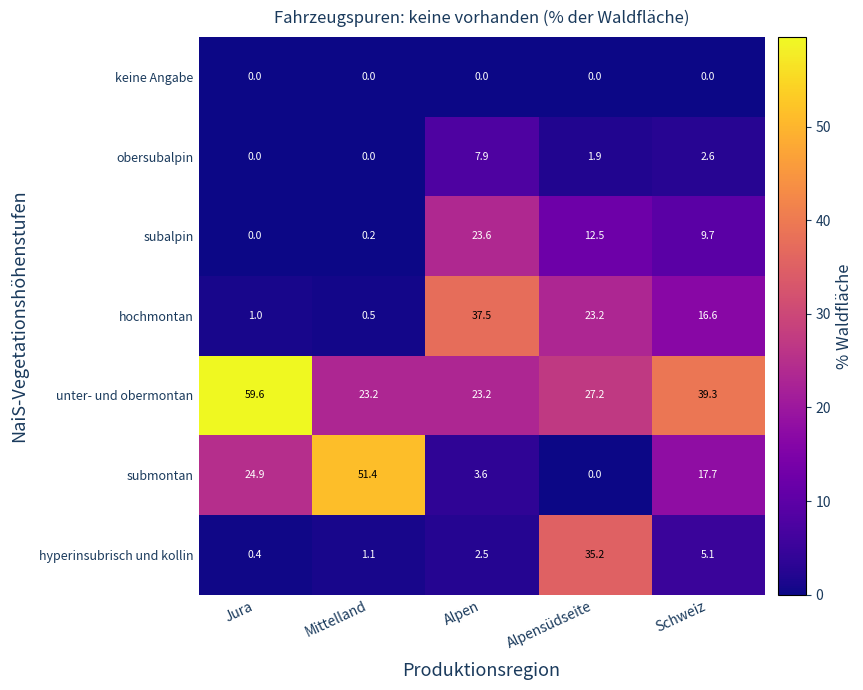

The value of obersubalpin at Jura is 0.0. True or false?

True